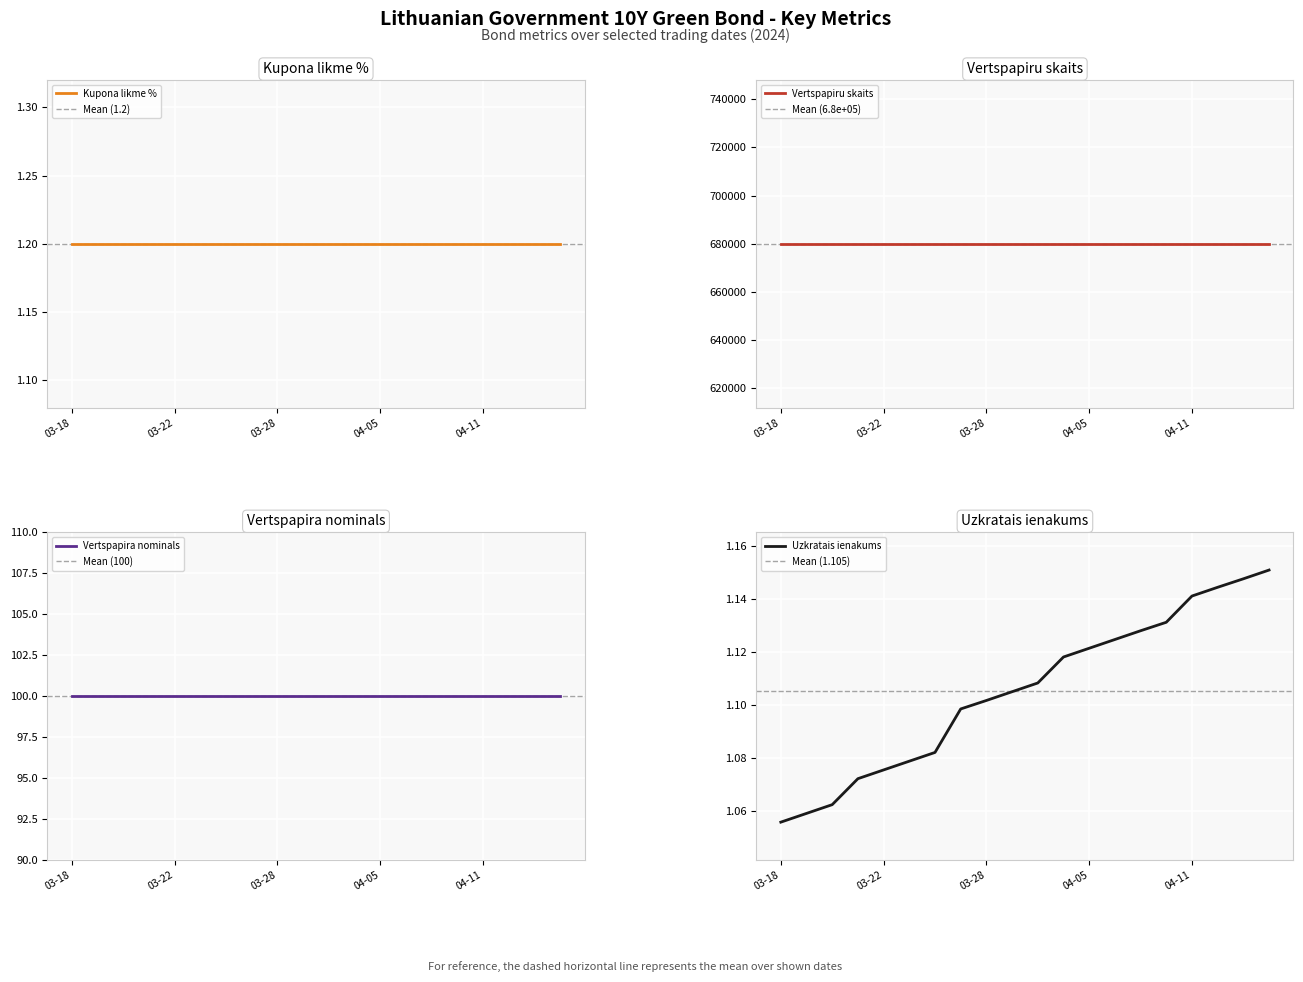

What is the sum of the Kupona likme % values at 2024-04-09 and 2024-03-22?

2.4